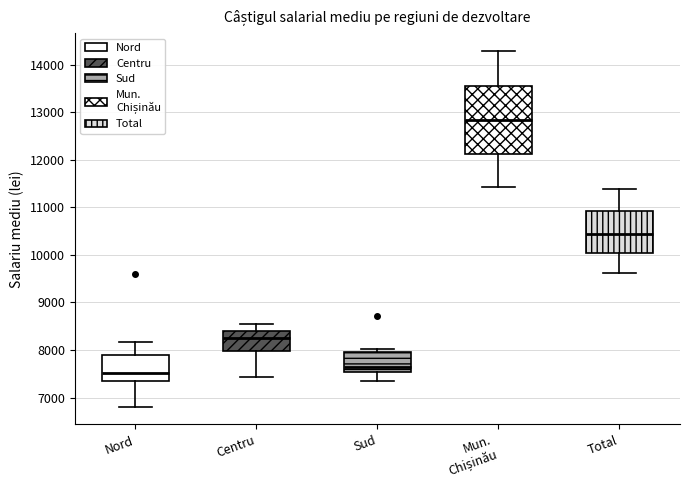

Reading left to right, read every box against the y-axis: the position of its median line, the range the box covers, and the ends of its whiskers. The values are not printed on the chart, so give them approximately, as read against the axis.

Nord: median 7500, box 7400 to 7900, whiskers 6800 to 8200
Centru: median 8300, box 8000 to 8400, whiskers 7400 to 8500
Sud: median 7600, box 7500 to 8000, whiskers 7400 to 8000 (just above the box's upper edge)
Mun. Chișinău: median 12800, box 12100 to 13600, whiskers 11400 to 14300
Total: median 10400, box 10000 to 10900, whiskers 9600 to 11400